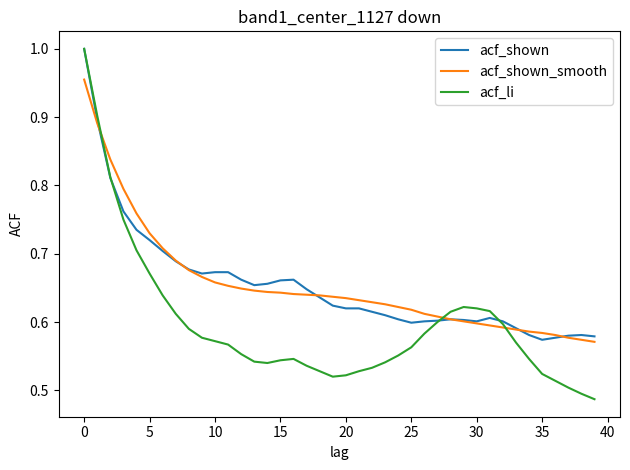

How many lines are shown in the chart?

3